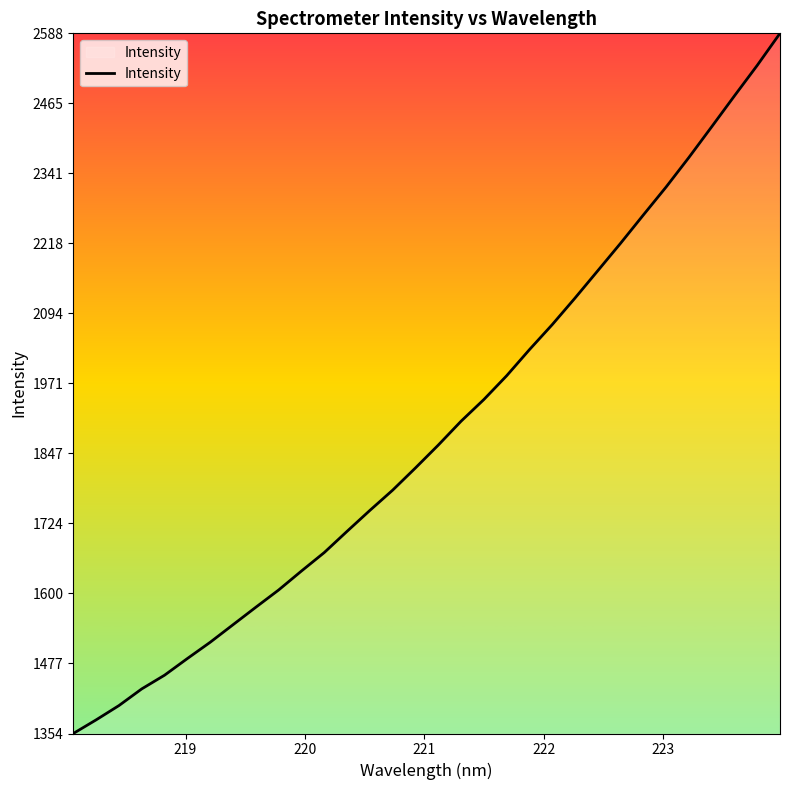

What is the maximum value shown in the chart?

2588.3